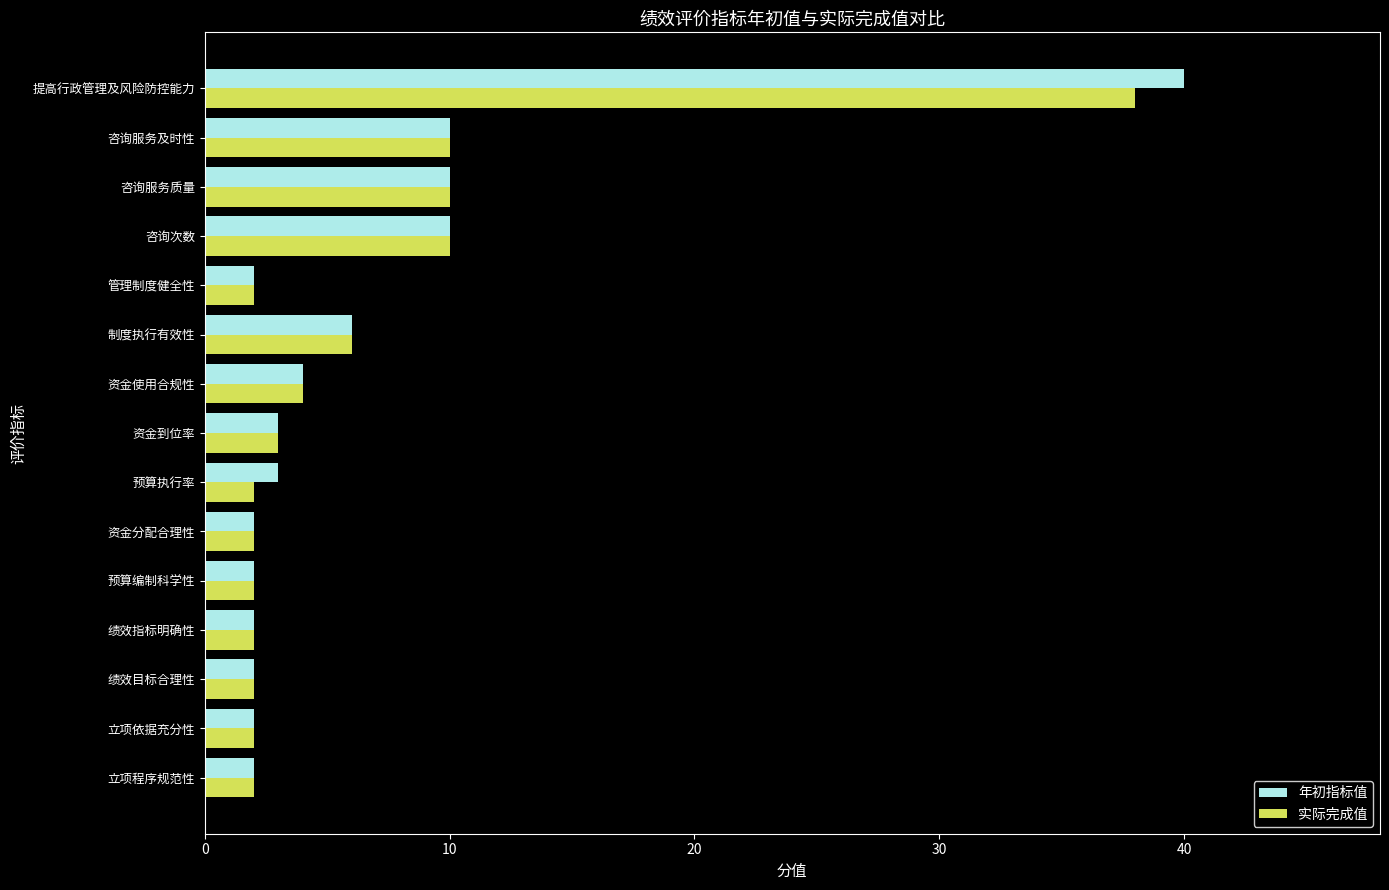

At which category is the sum across all series the highest?

提高行政管理及风险防控能力